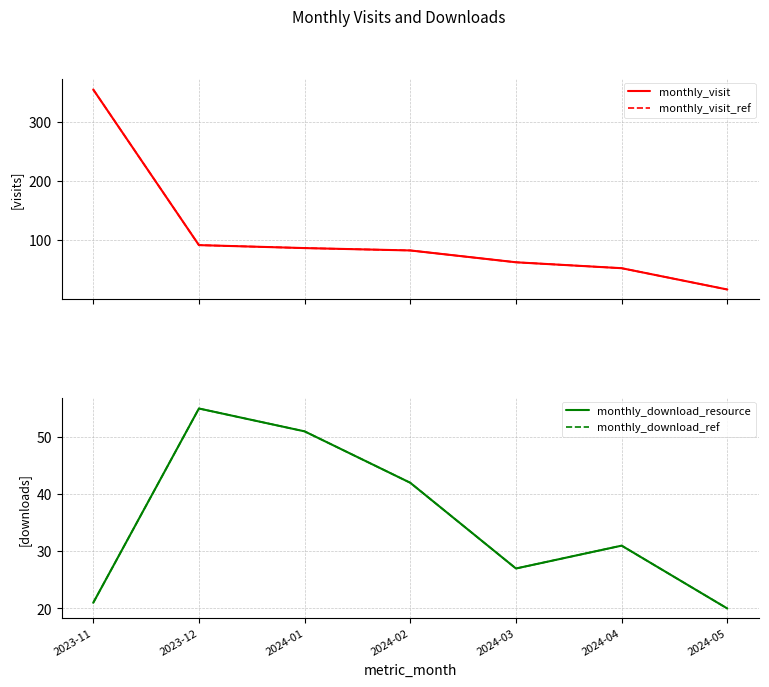

Which series changed the most between 2023-11 and 2024-02?

monthly_visit